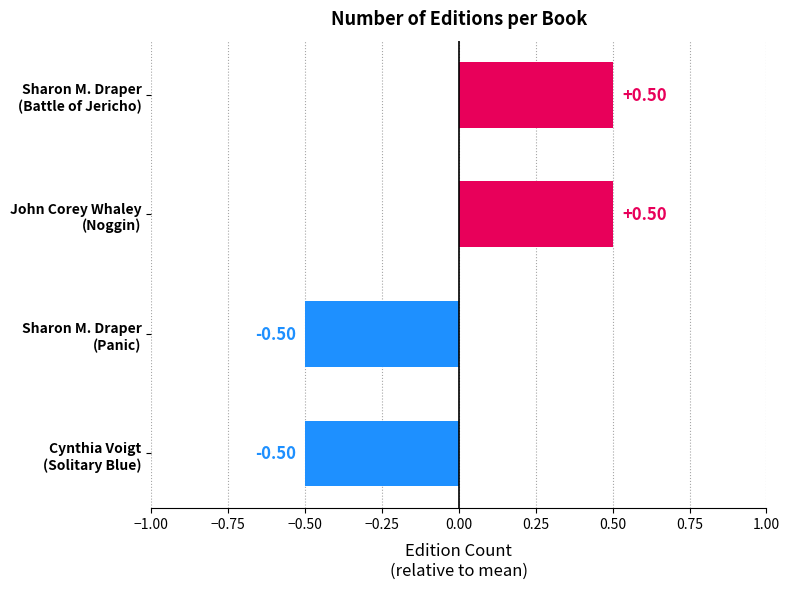

What is the difference between the maximum and minimum values?

1.0